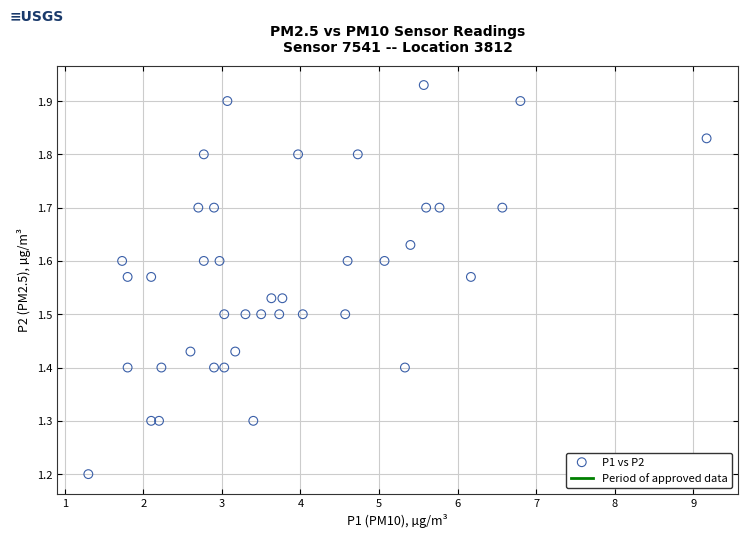

What is the range of X values (max minus min)?

7.9